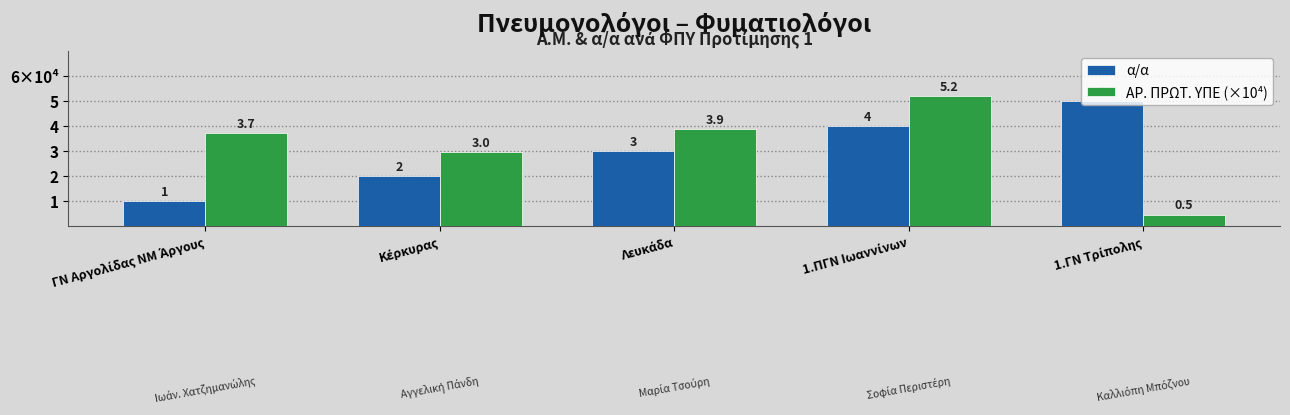

Is the value of α/α at 1.ΠΓΝ Ιωαννίνων greater than the value of ΑΡ. ΠΡΩΤ. ΥΠΕ (×10⁴) at Λευκάδα?

Yes